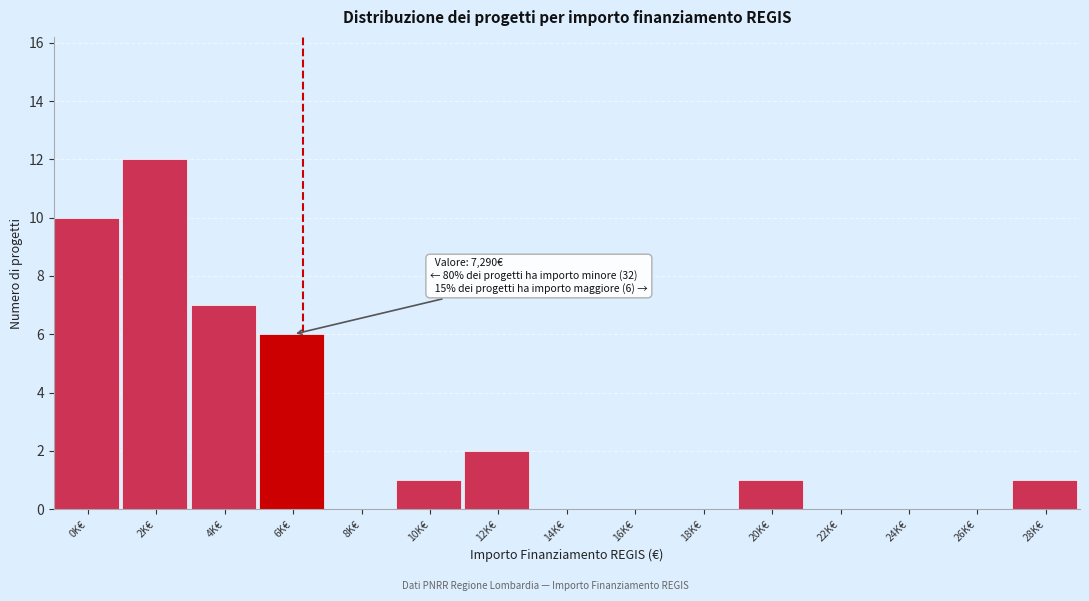

Reading left to right, transcribe all the data shown in this chart.

0K€=10	2K€=12	4K€=7	6K€=6	8K€=0	10K€=1	12K€=2	14K€=0	16K€=0	18K€=0	20K€=1	22K€=0	24K€=0	26K€=0	28K€=1